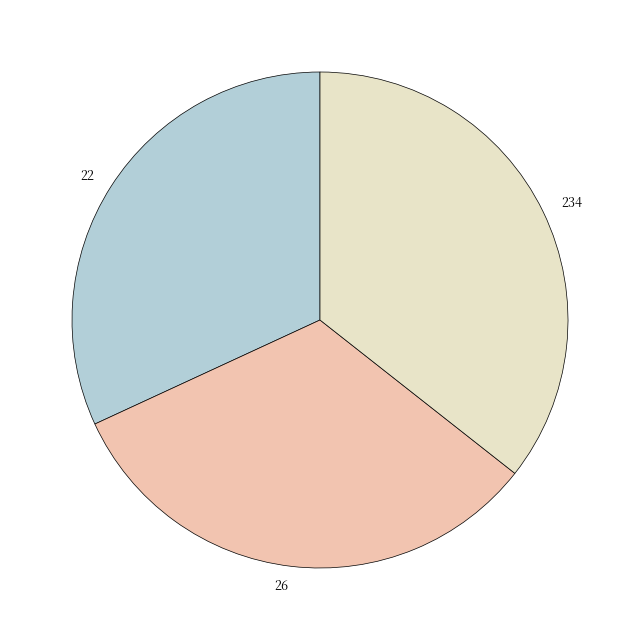

The 234 slice represents 29% of the pie. True or false?

False